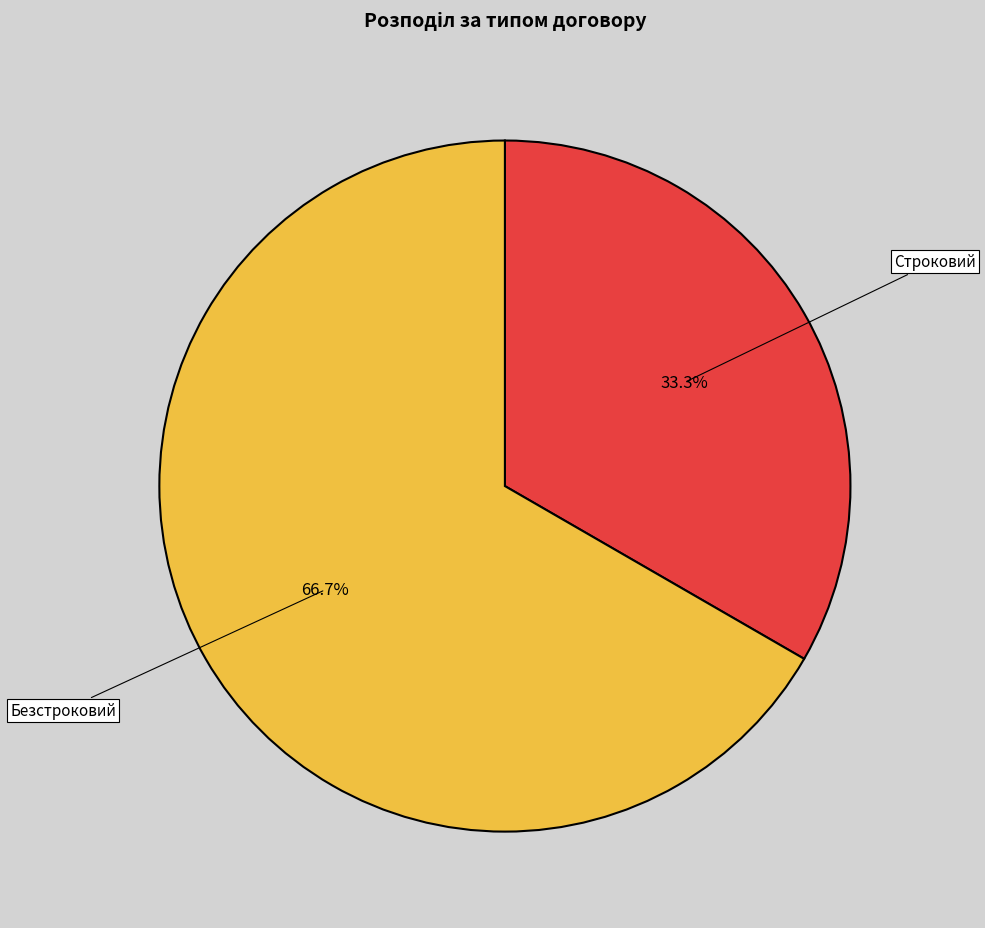

To the nearest percent, what is the average slice percentage?

50%